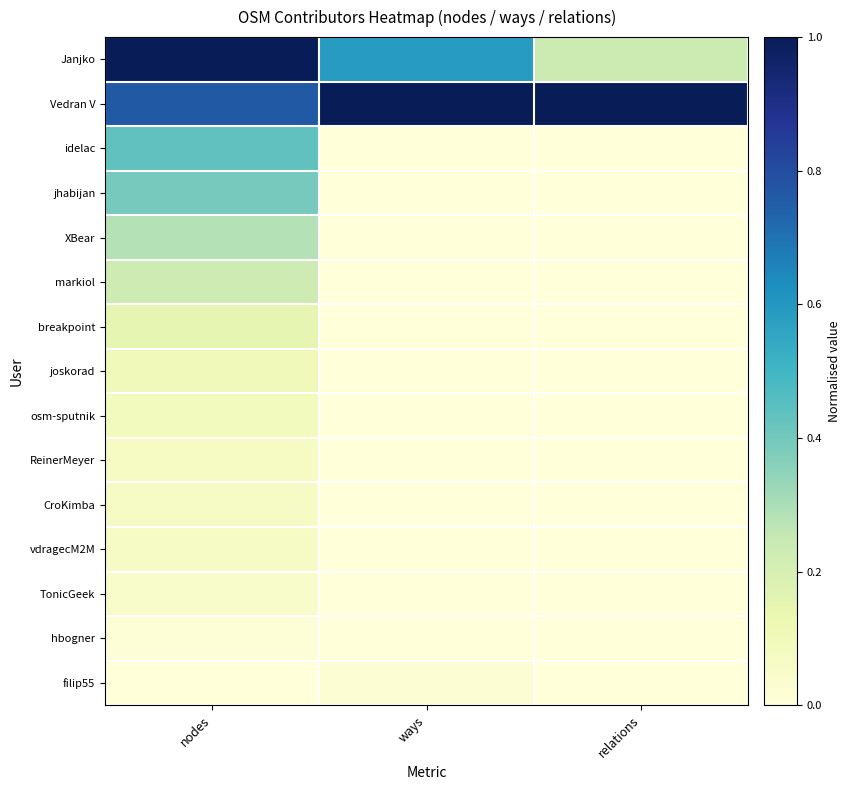

What is the difference between the highest and lowest values at nodes?

1.0